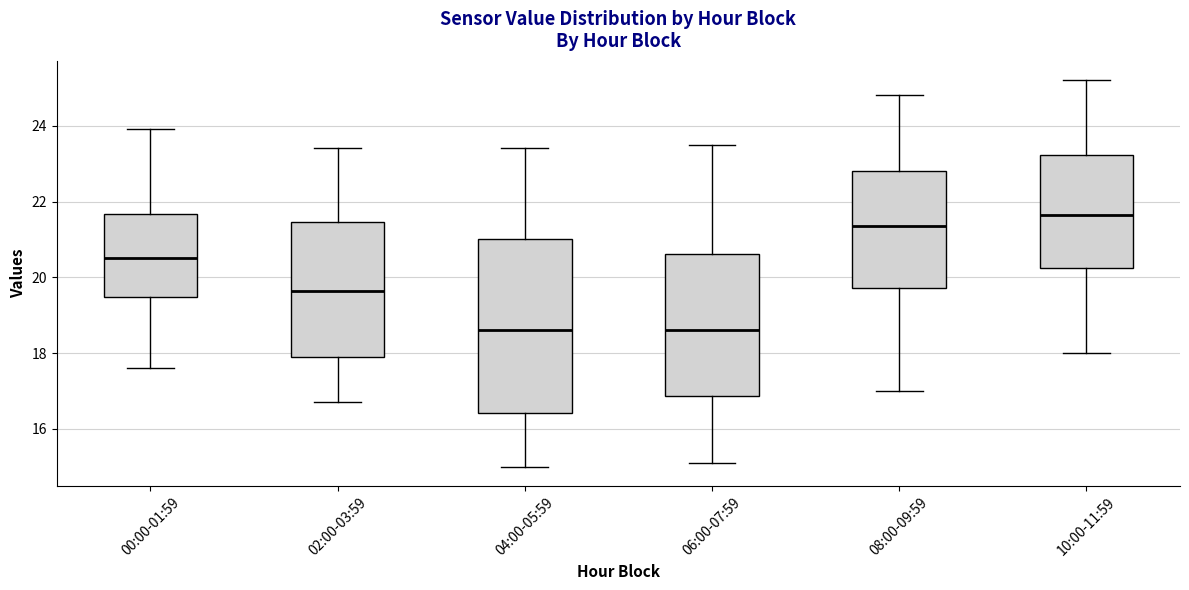

Which box is the tallest, from its lower edge to its upper edge?

04:00-05:59